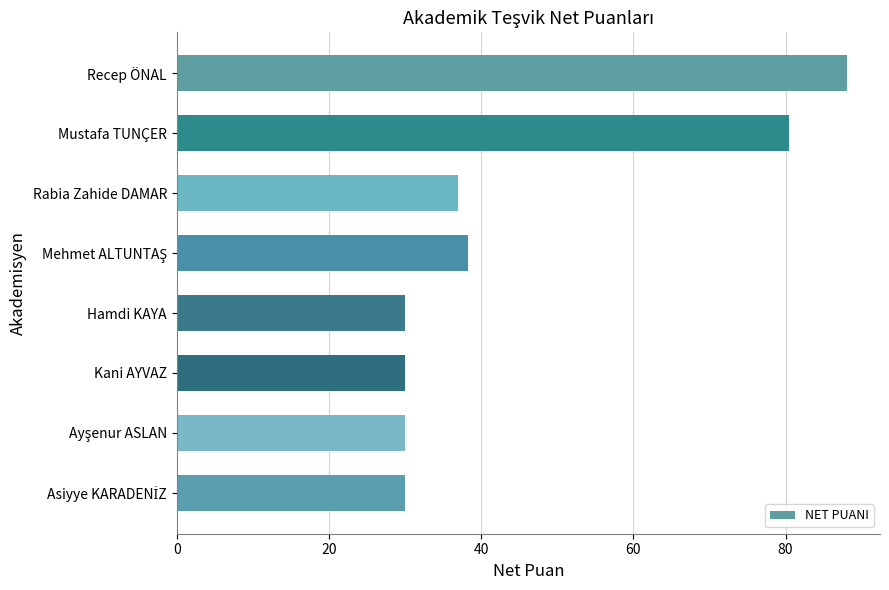

What is the value of the 7th bar from the top?

30.0